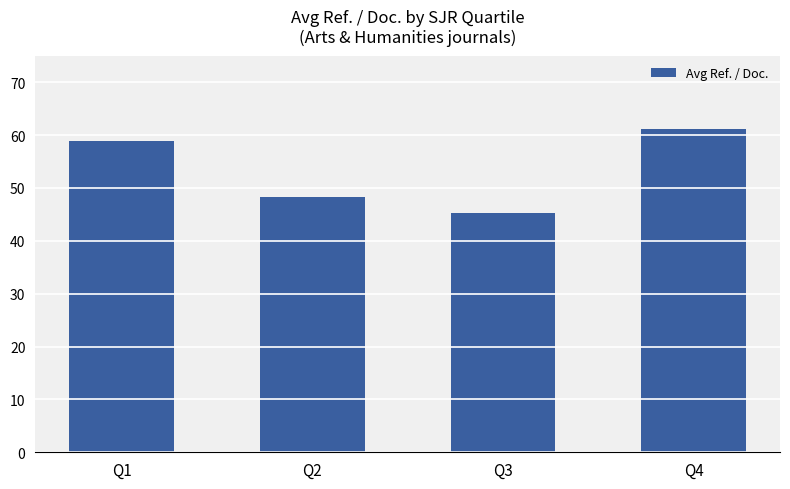

What is the maximum value shown in the chart?

61.2